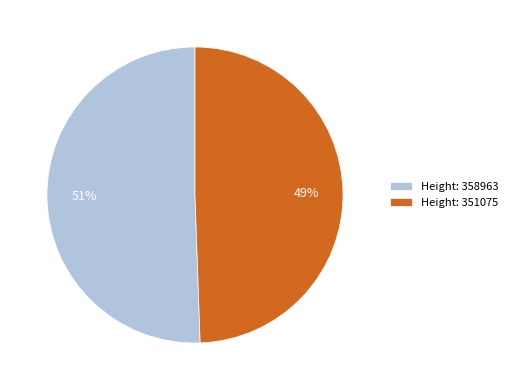

To the nearest percent, what is the average slice percentage?

50%